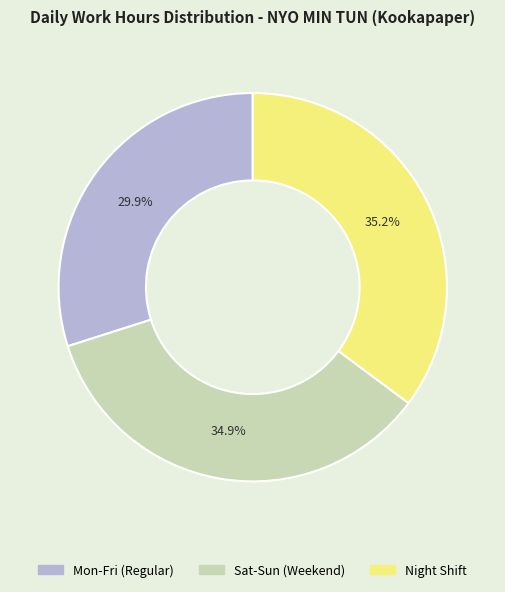

How many segments does this pie chart have?

3